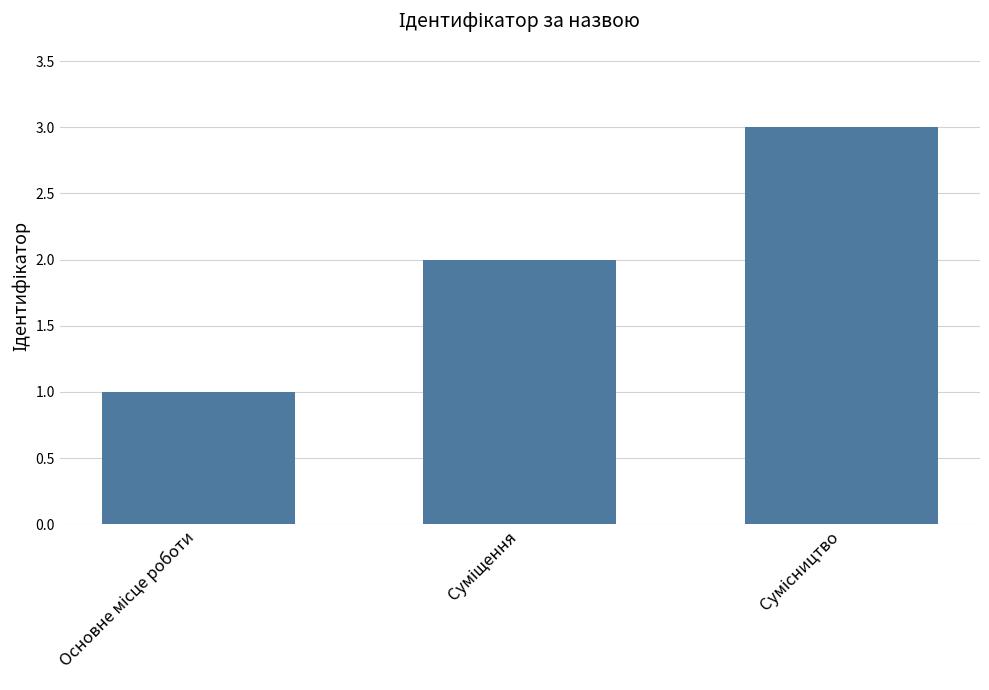

What is the maximum value shown in the chart?

3